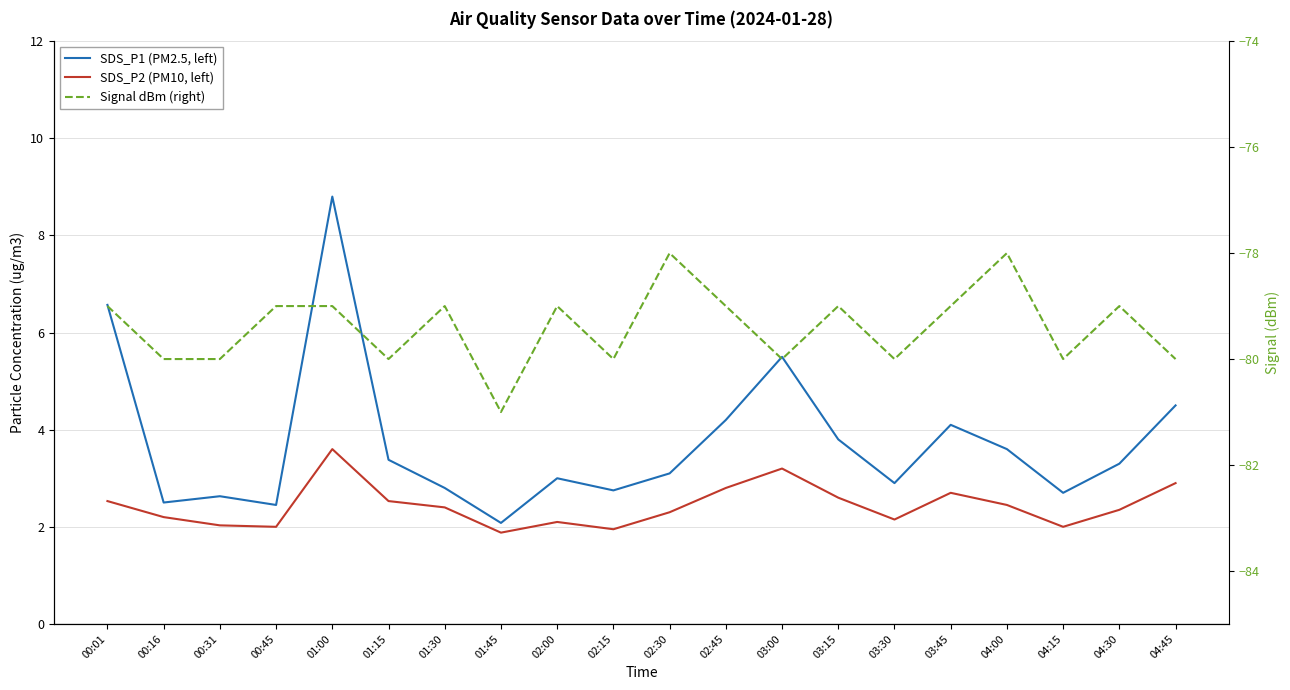

True or false: SDS_P1 (PM2.5, left) has a value of 3.3 at 04:30.

True